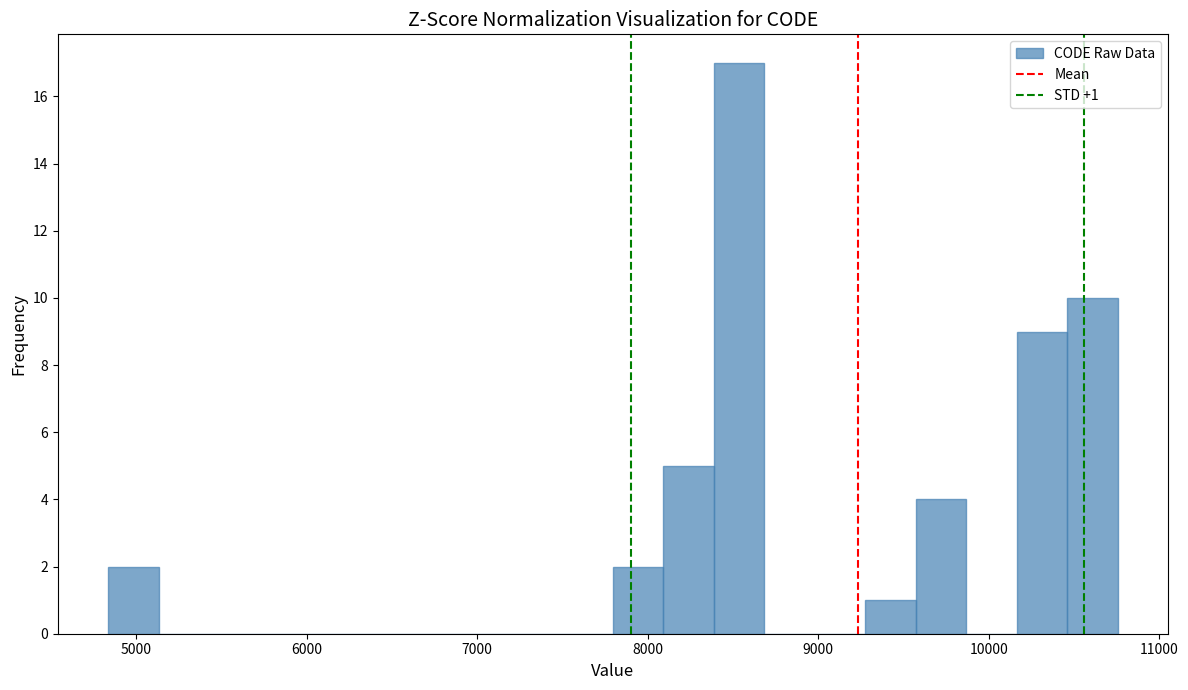

Around what value on the x-axis is the tallest bar? Give the approximate position of its centre, as read against the axis.

8500